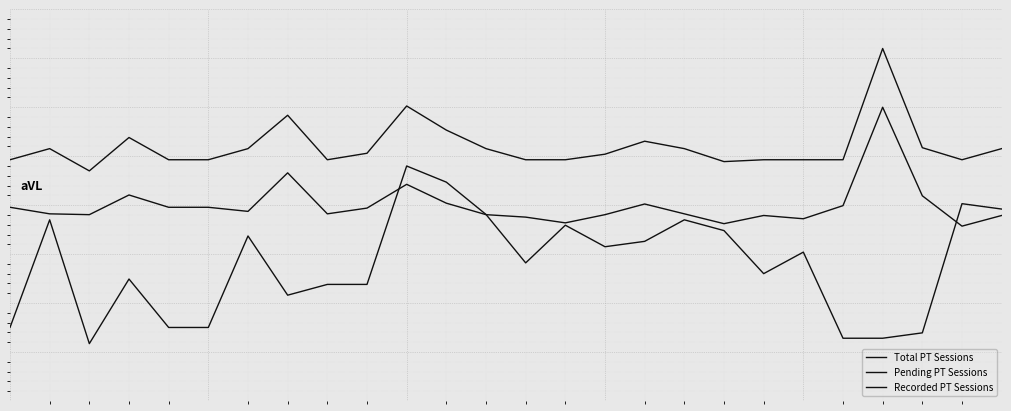

True or false: Pending PT Sessions and Recorded PT Sessions cross at least once.

True